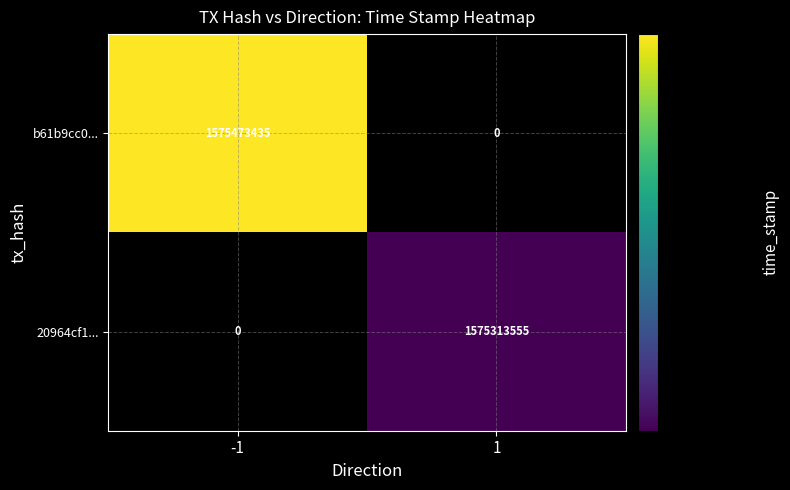

The value of b61b9cc0... at -1 is 1575473435. True or false?

True